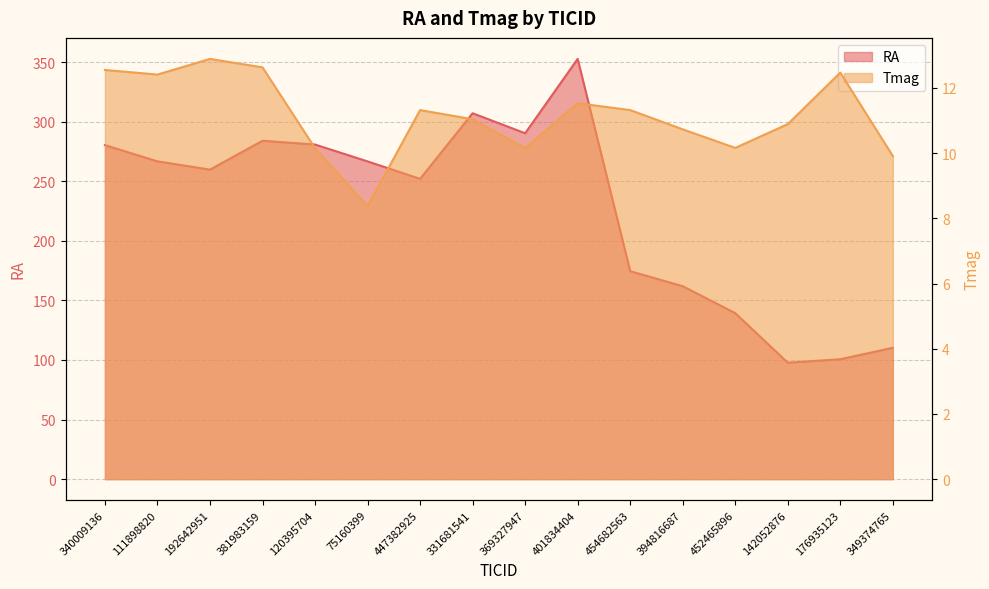

Count the number of data series in this chart.

2